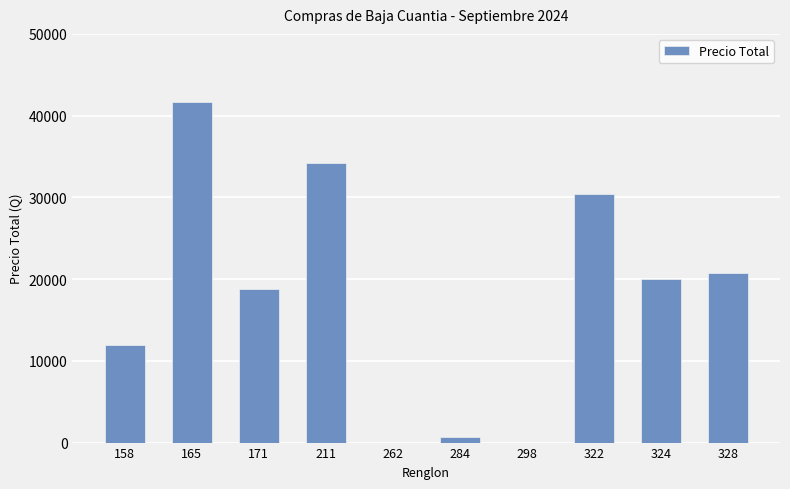

What is the sum of all values?

178466